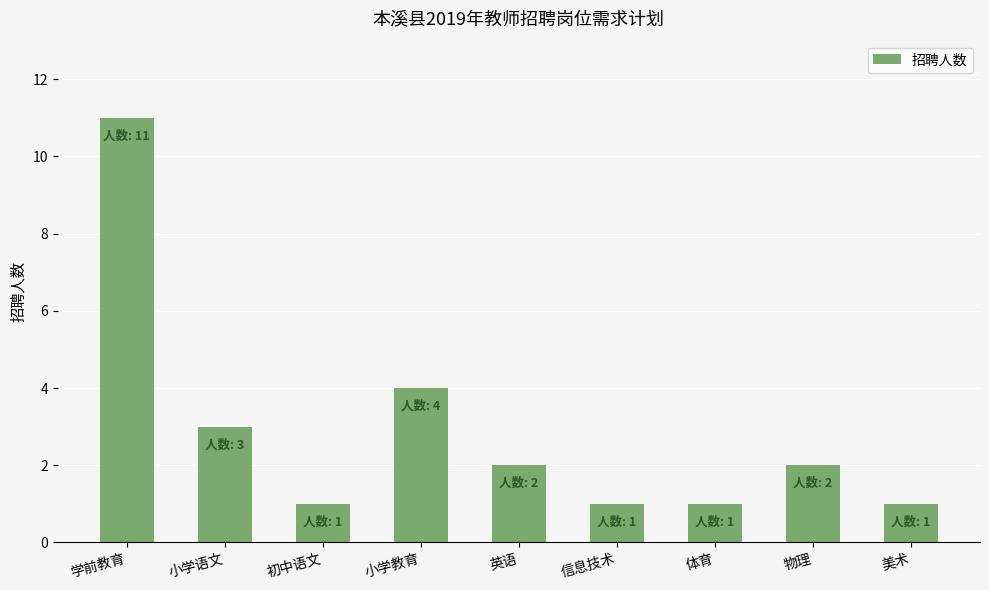

Is it true that the value at 小学教育 is 4?

True